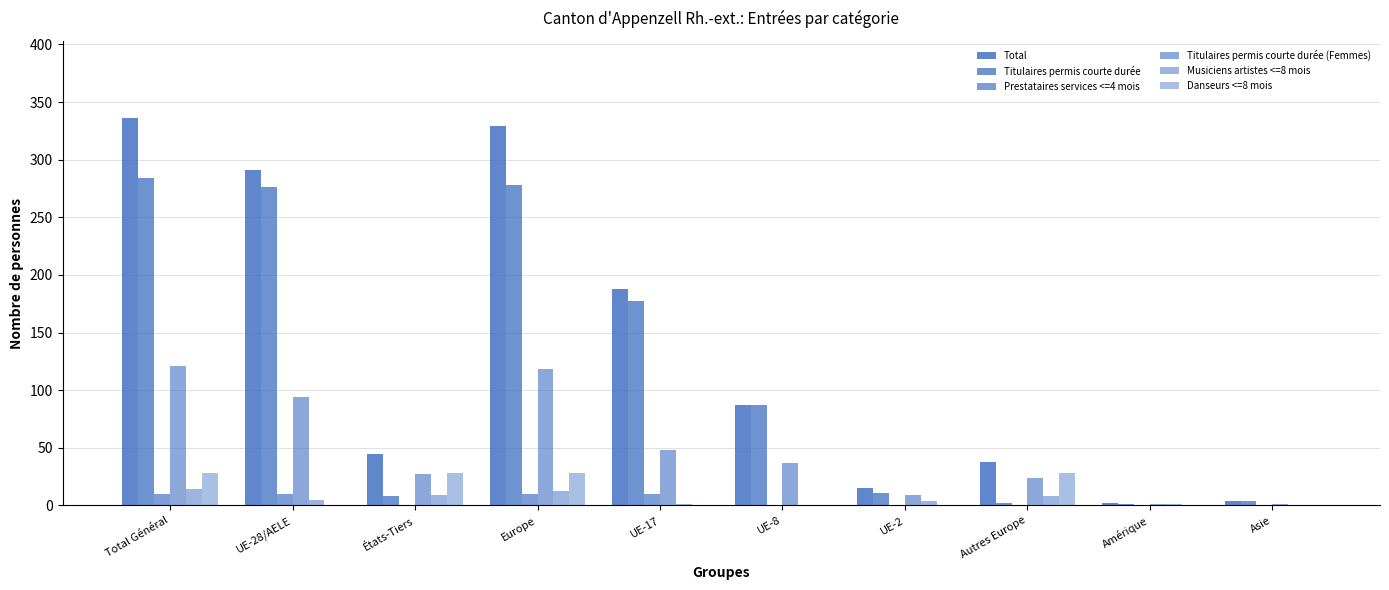

Which has a higher value, UE-2 or États-Tiers?

États-Tiers